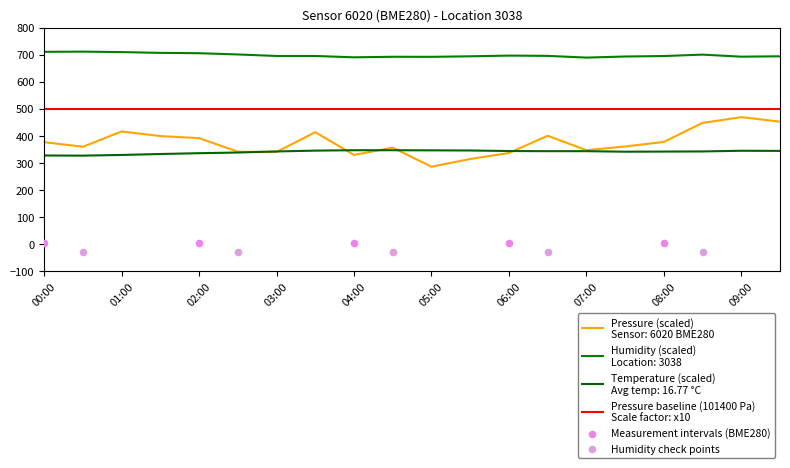

Which series has the largest total across all categories?

humidity